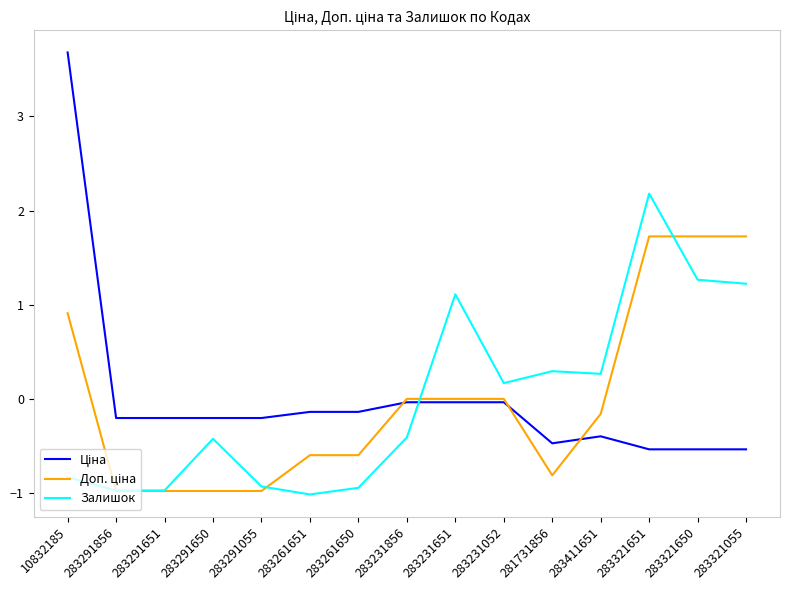

What value does the Залишок series have at 283321055?

1.2